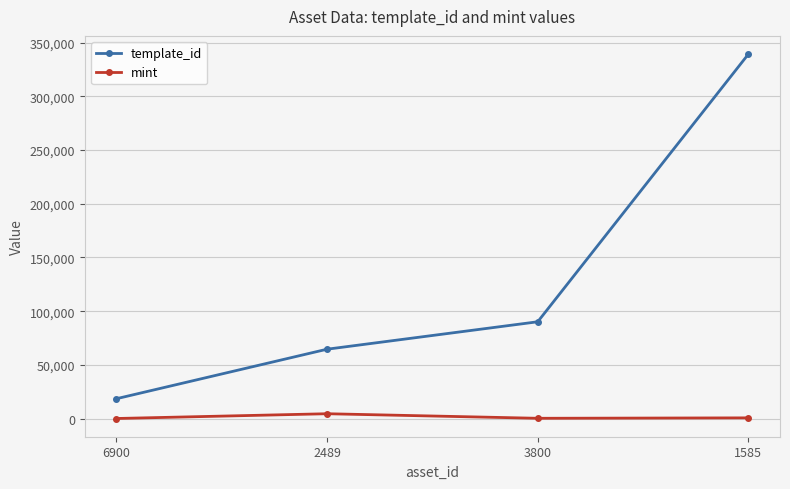

True or false: mint and template_id cross at least once.

False